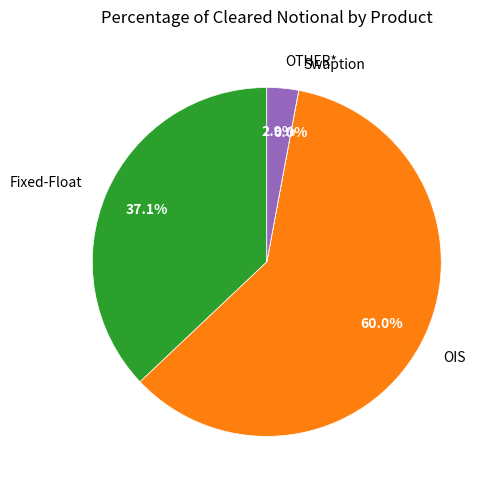

Do OTHER* and Fixed-Float together represent more than half of the pie?

No